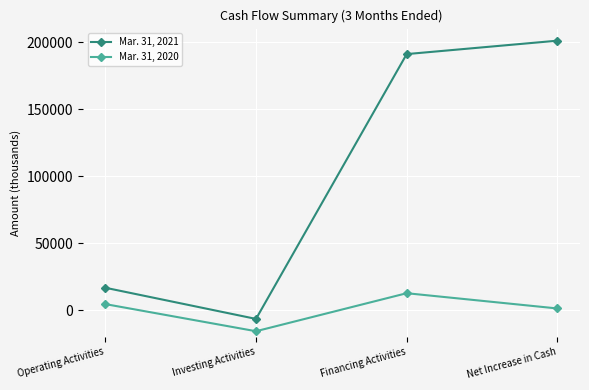

Which series has the largest range (max minus min)?

Mar. 31, 2021